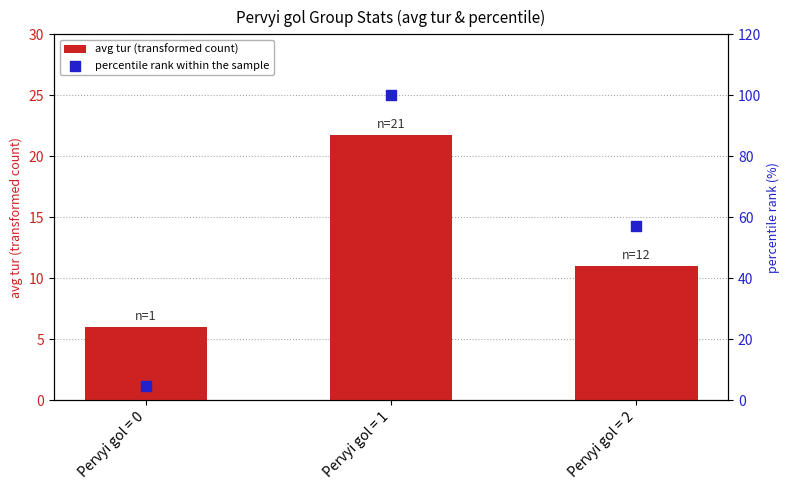

At how many categories does at least one series exceed 12?

2